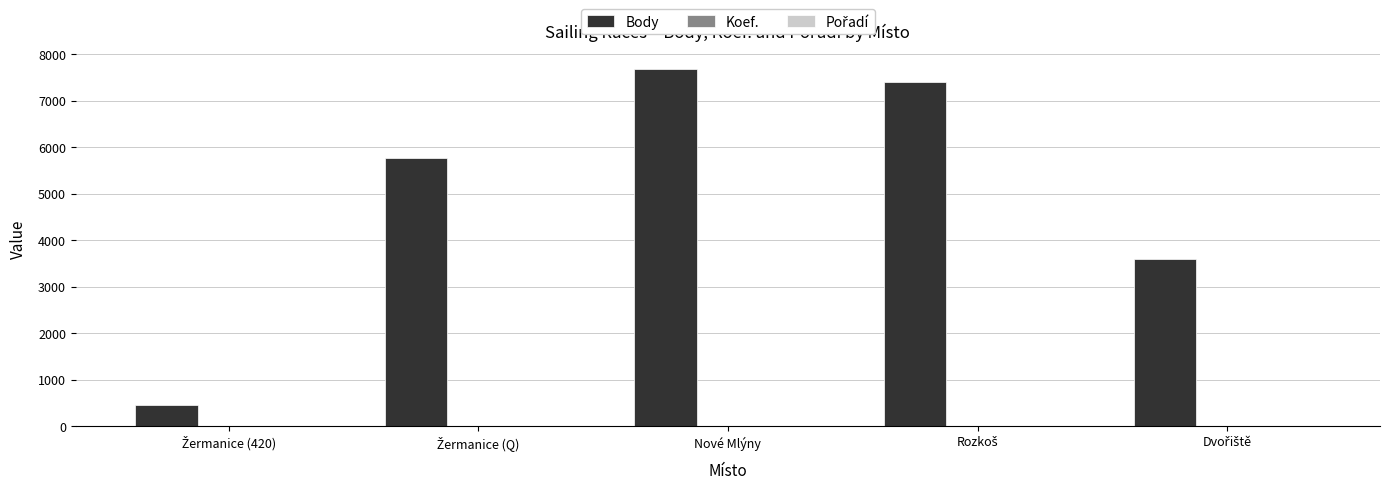

Which series has the largest range (max minus min)?

Body